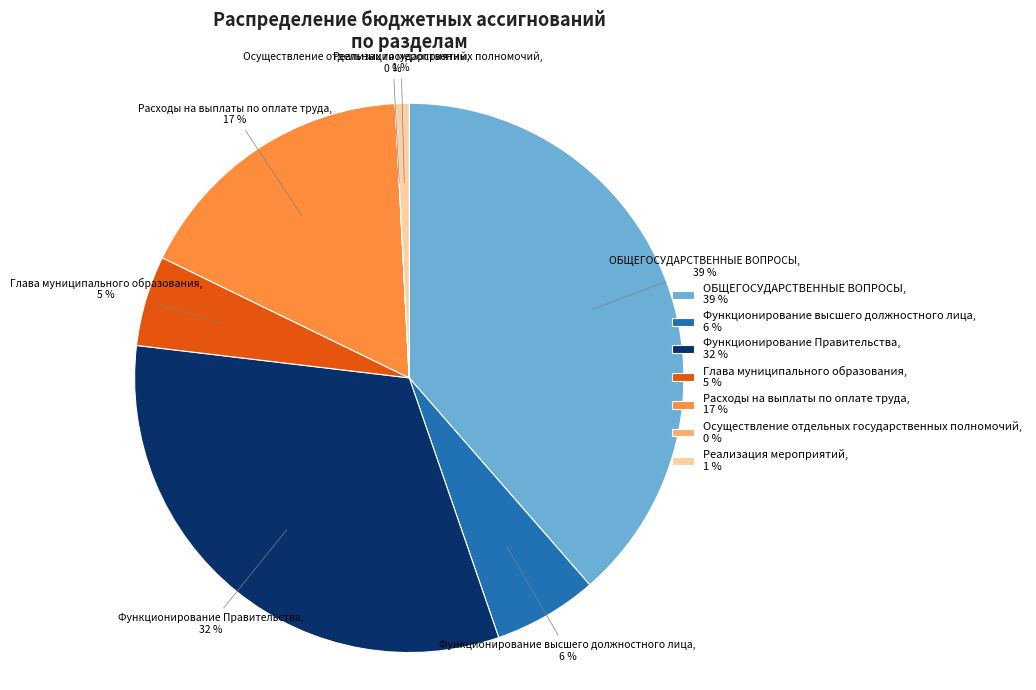

Is ОБЩЕГОСУДАРСТВЕННЫЕ ВОПРОСЫ, 39 % the majority of the pie?

No